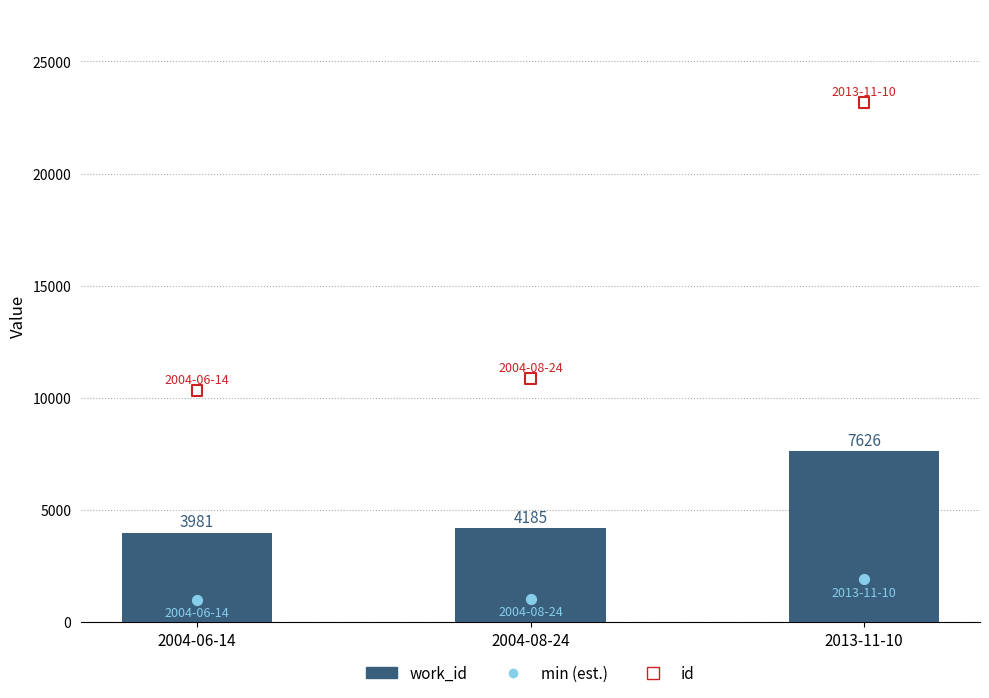

Which series has the largest Y range (max minus min)?

id